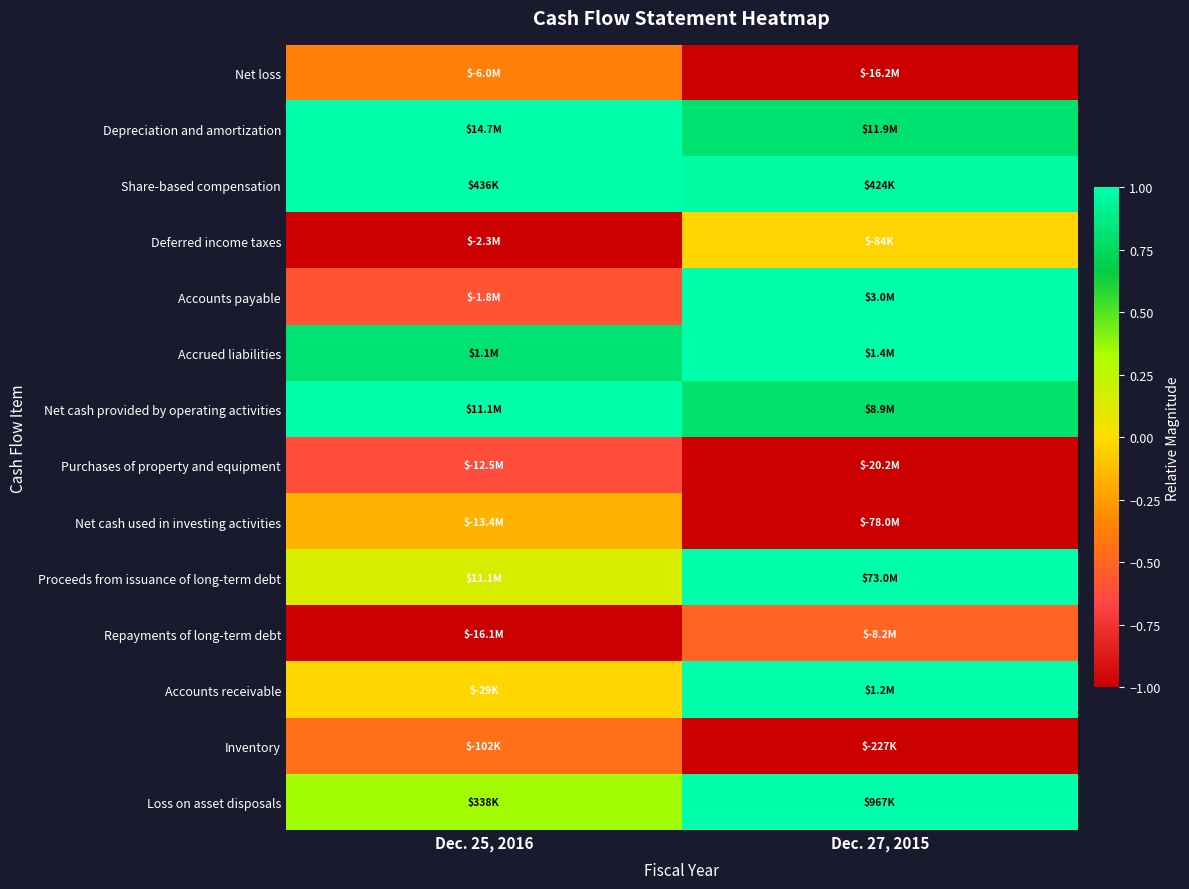

Count the number of data series in this chart.

14